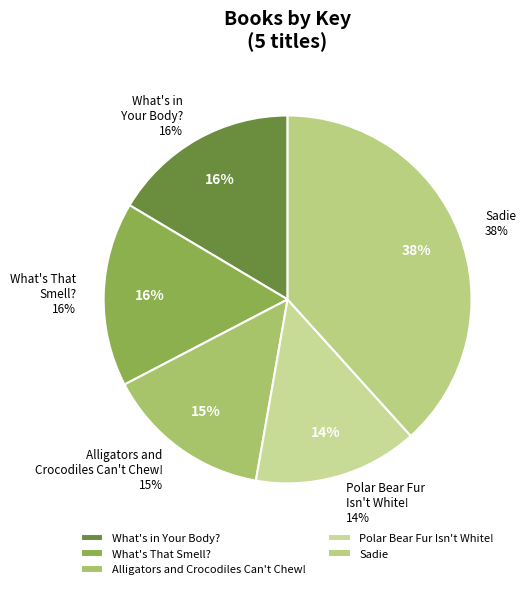

True or false: Sadie accounts for 38% of the total.

True